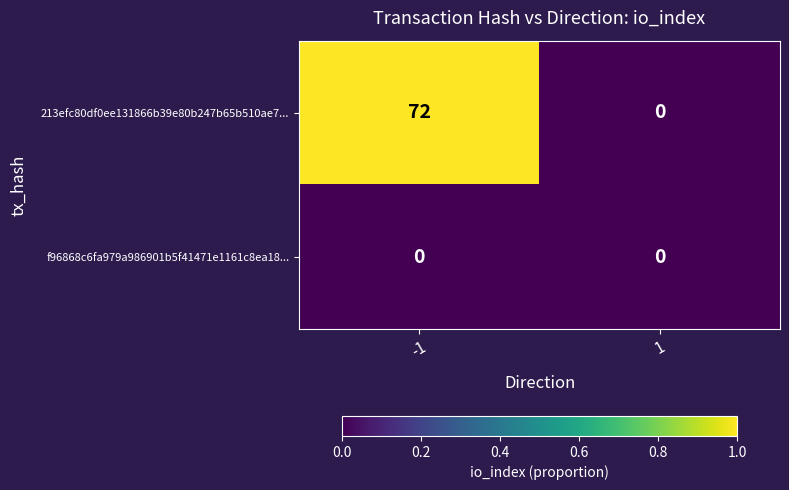

Which series changed the most between -1 and 1?

213efc80df0ee131866b39e80b247b65b510ae7...